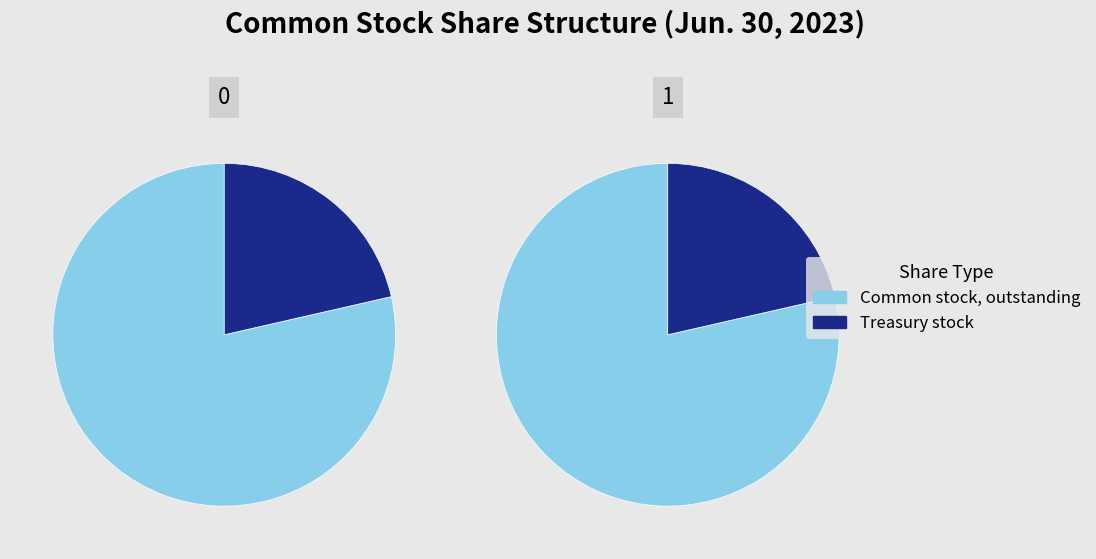

Combined, do Common stock, outstanding (in shares) and Preferred stock, shares authorized (in shares) account for over 50%?

No